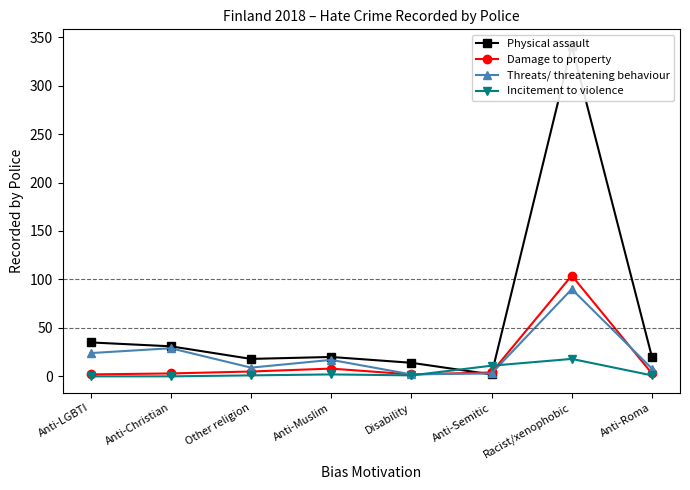

What is the value of the Incitement to violence point at the 6th from the left?

11